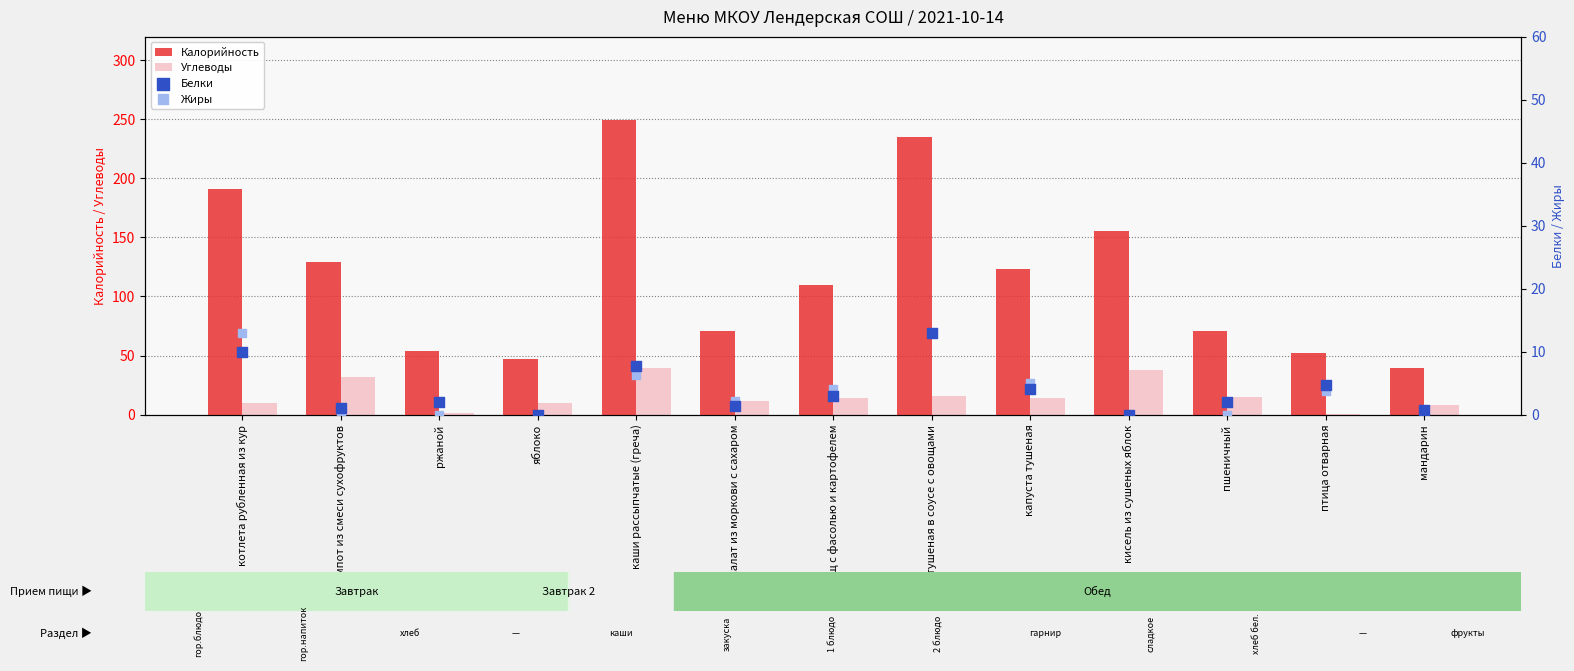

Which series contains the lowest Y value?

Белки